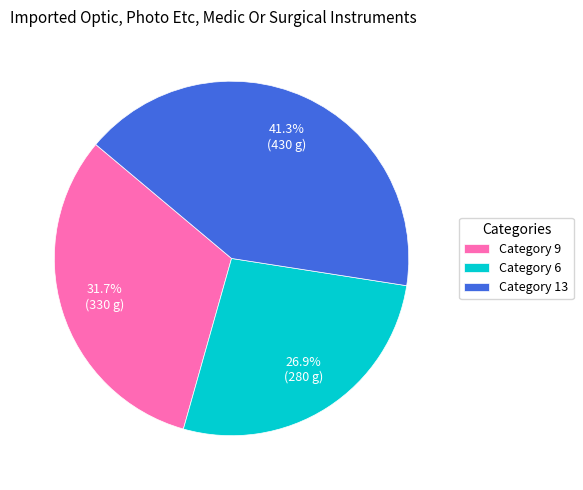

Does any single category account for the majority?

No